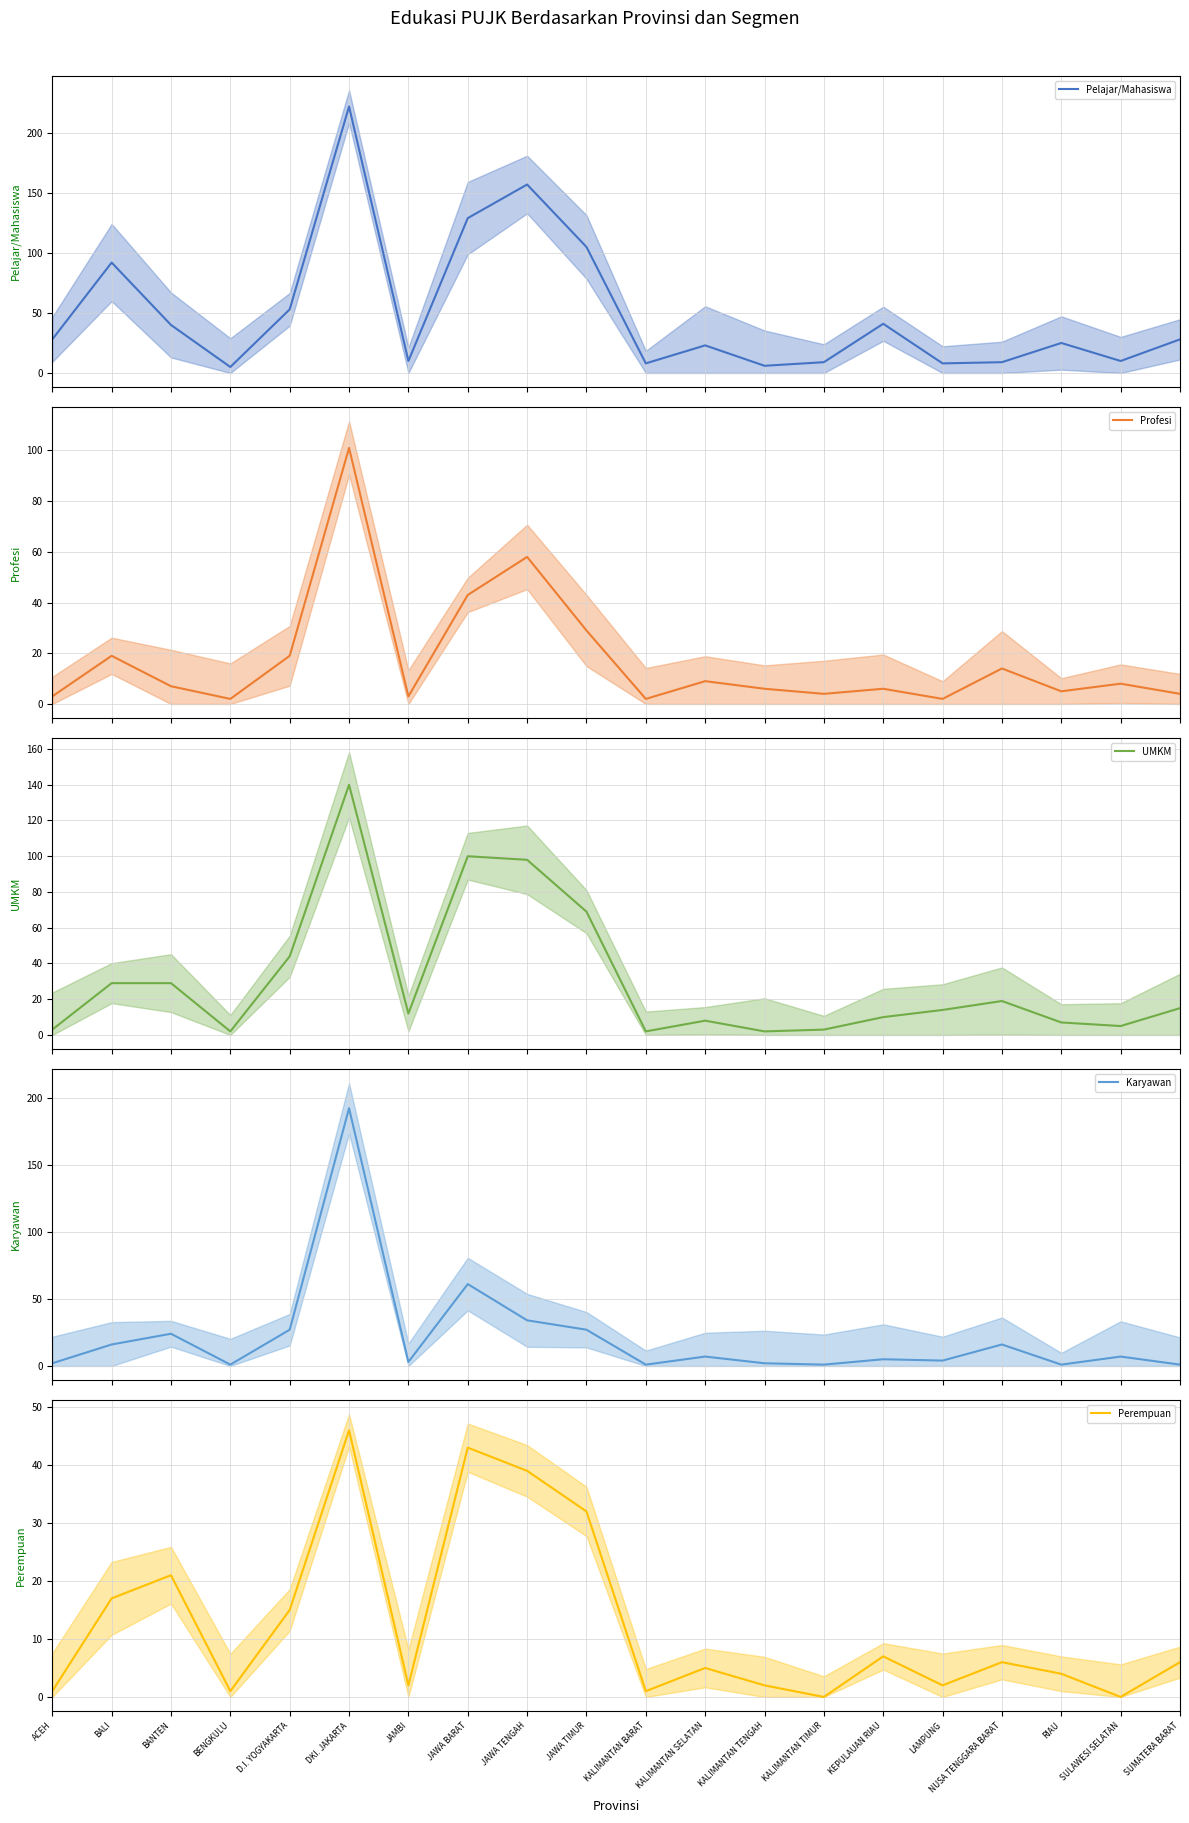

In Karyawan, how many points are higher than both neighbors (excluding endpoints)?

7